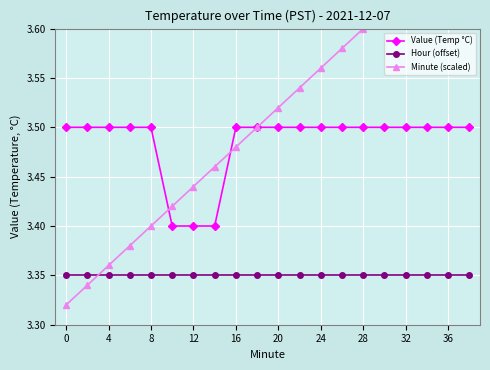

What is the average value of the Value (Temp °C) series?

3.5